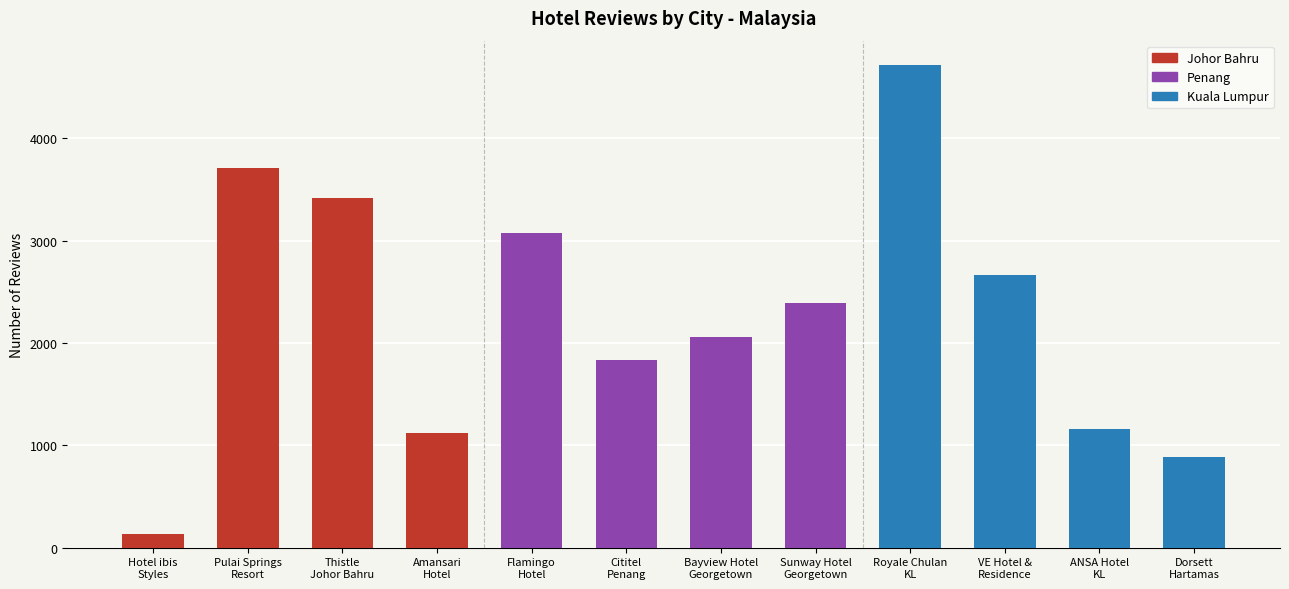

Reading right to left, transcribe all the data shown in this chart.

Dorsett
Hartamas=887	ANSA Hotel
KL=1159	VE Hotel &
Residence=2664	Royale Chulan
KL=4716	Sunway Hotel
Georgetown=2386	Bayview Hotel
Georgetown=2057	Cititel
Penang=1837	Flamingo
Hotel=3072	Amansari
Hotel=1123	Thistle
Johor Bahru=3420	Pulai Springs
Resort=3709	Hotel ibis
Styles=133